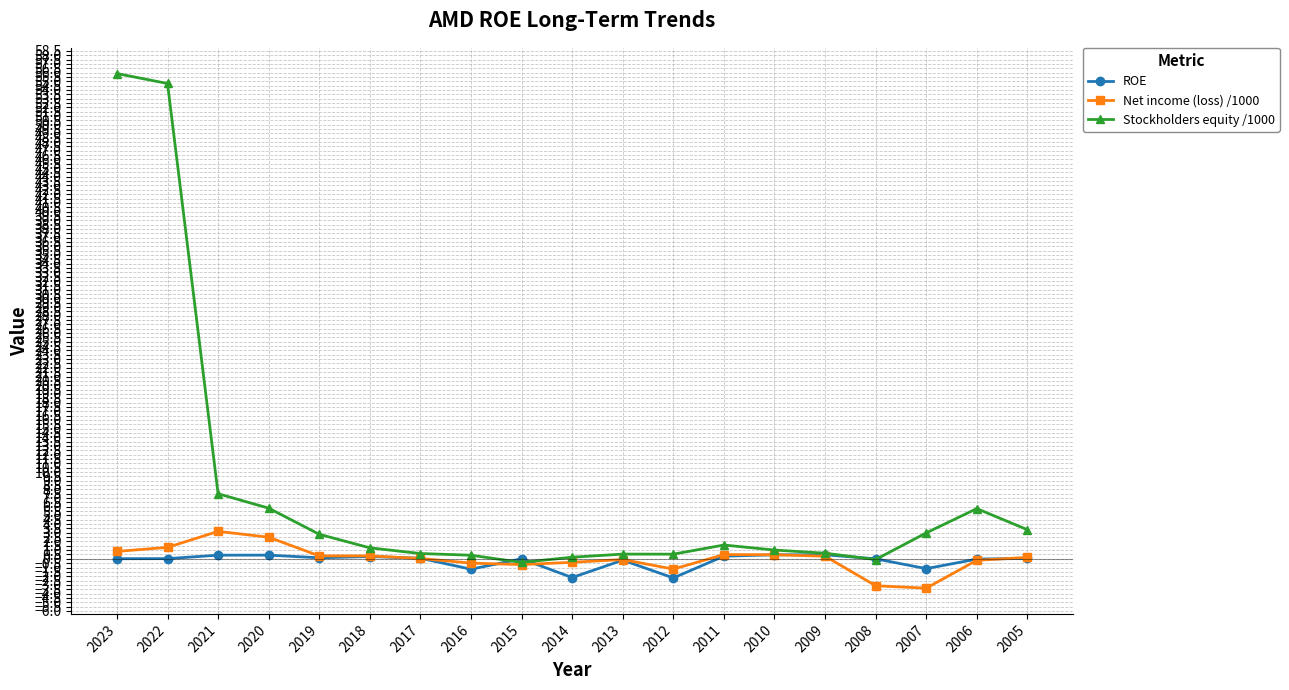

What is the difference between the second highest and second lowest values in the ROE series?

2.6